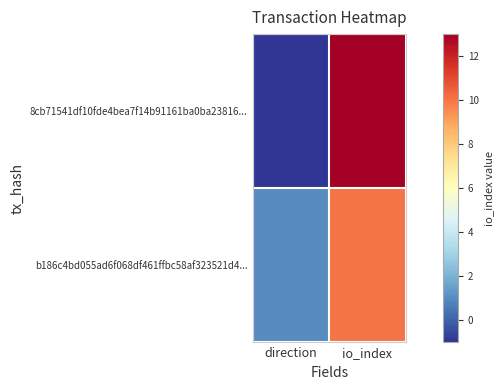

Count the number of data series in this chart.

2